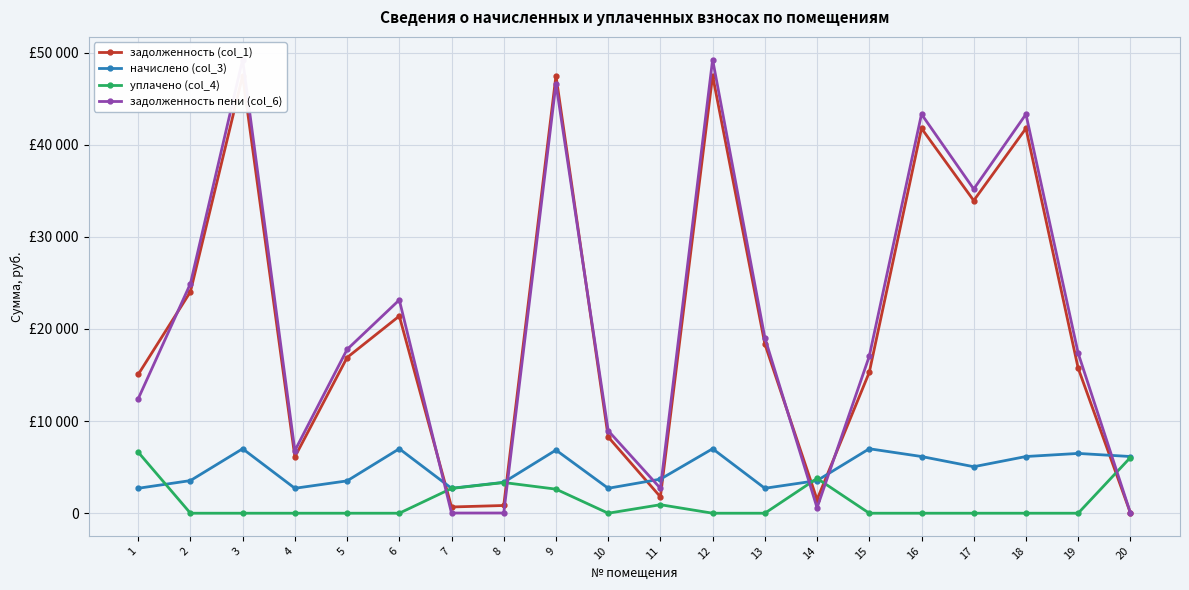

Which series ends up on top after the final intersection of задолженность (col_1) and задолженность пени (col_6)?

задолженность (col_1)